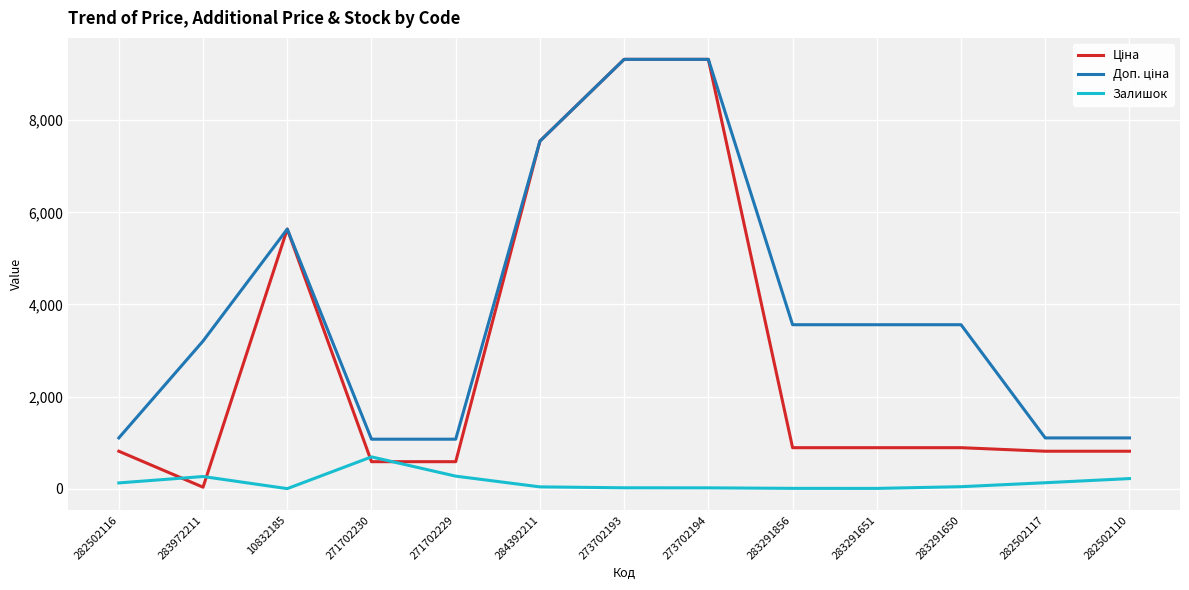

The Залишок series shows 1.0 at 10832185. True or false?

True